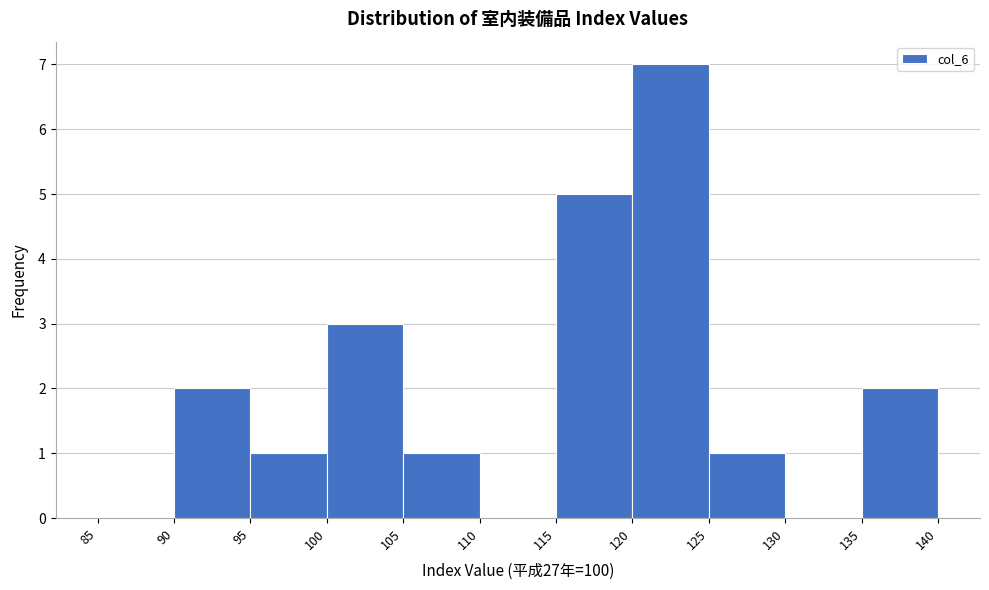

Over which range of the x-axis is the bar tallest?

120 to 125